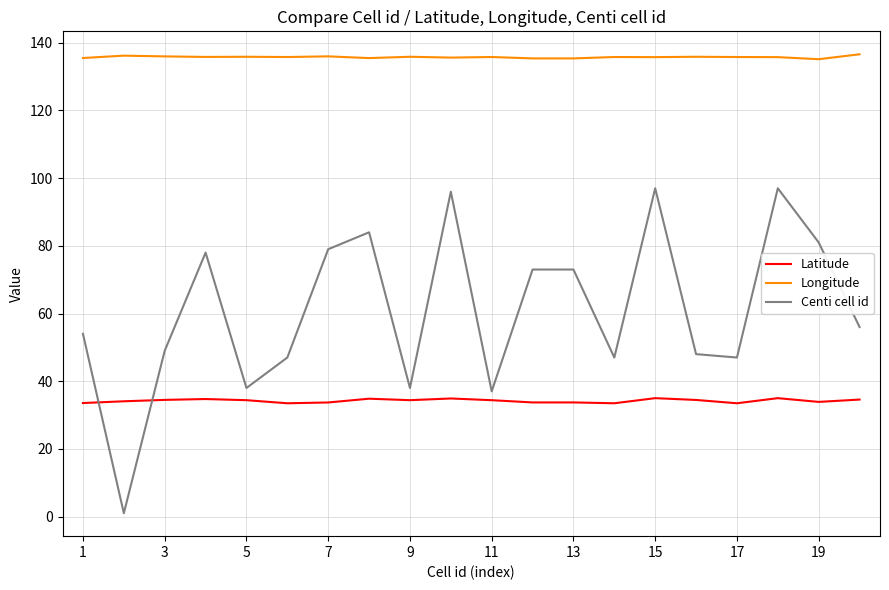

What is the maximum value shown in the chart?

136.6